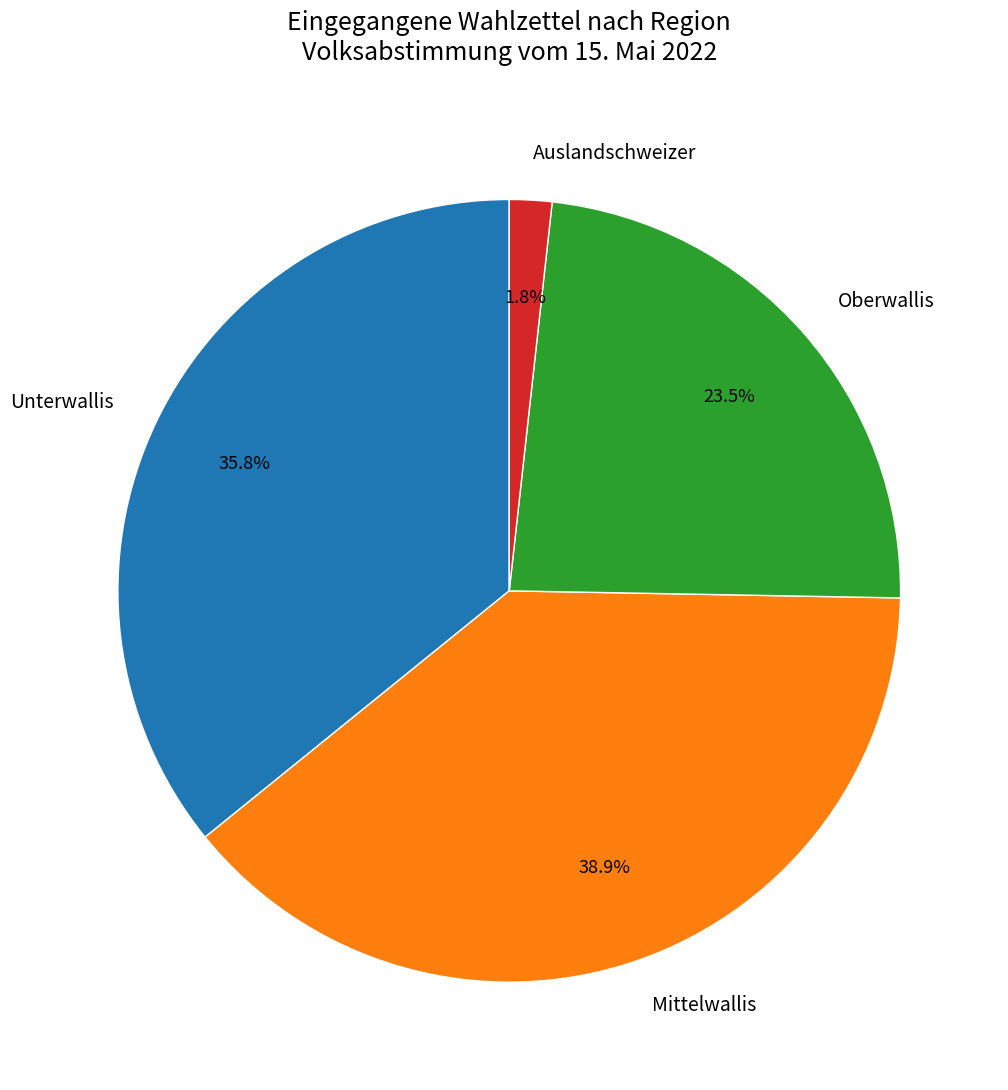

Combined, do Unterwallis and Oberwallis account for over 50%?

Yes